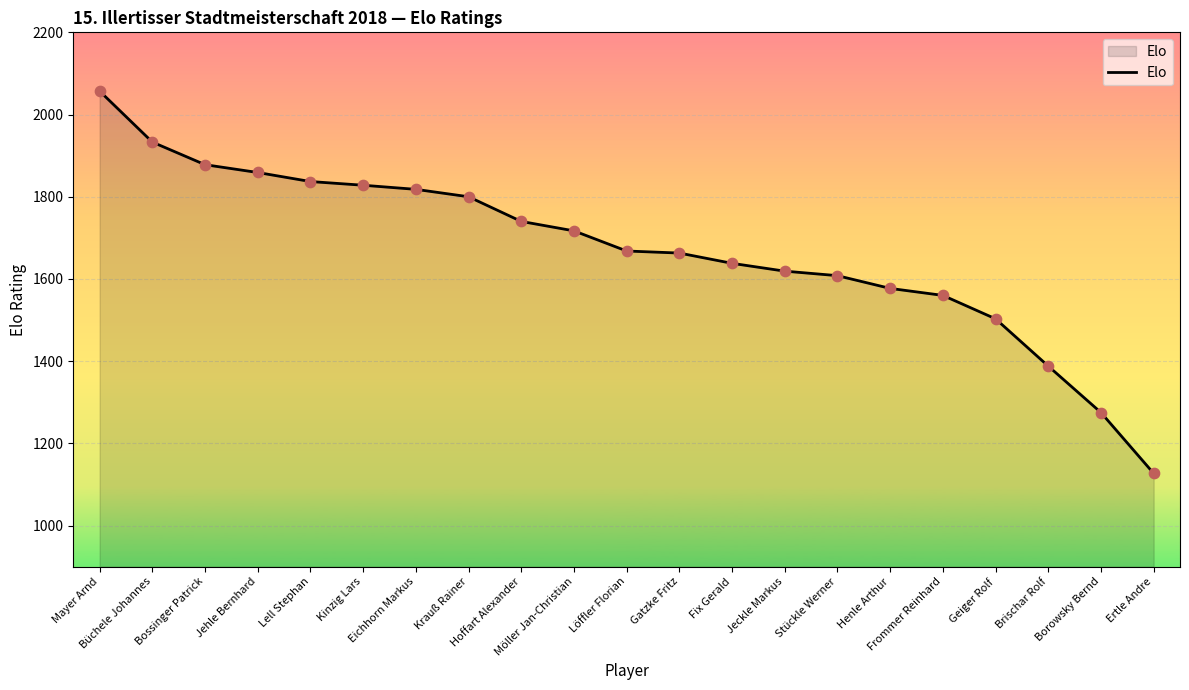

Approximately how many times larger is the value at Henle Arthur compared to Hoffart Alexander?

0.9